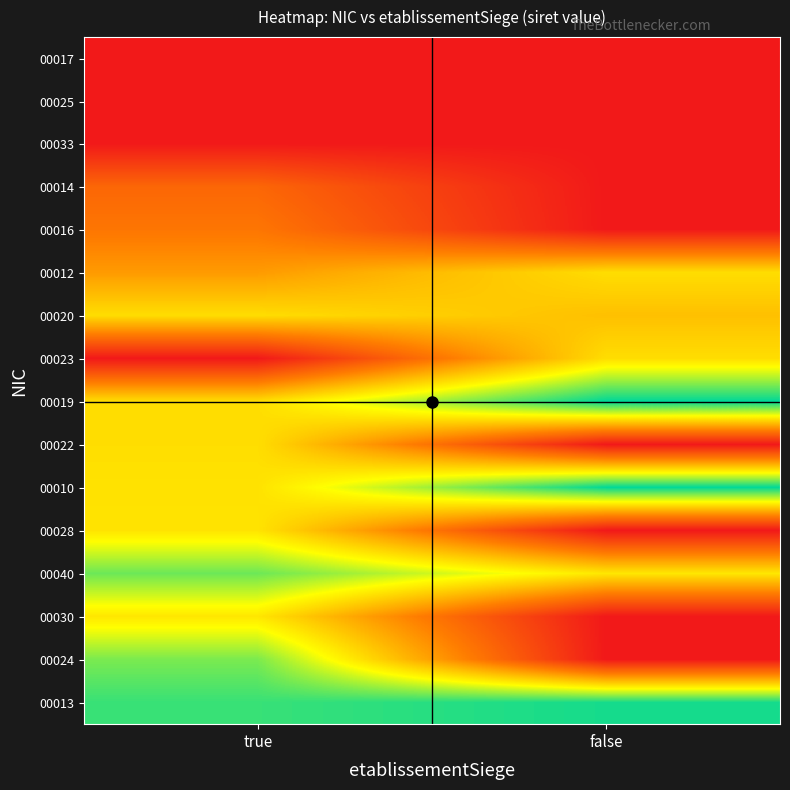

What is the spread (max minus min) of values at false?

1.0